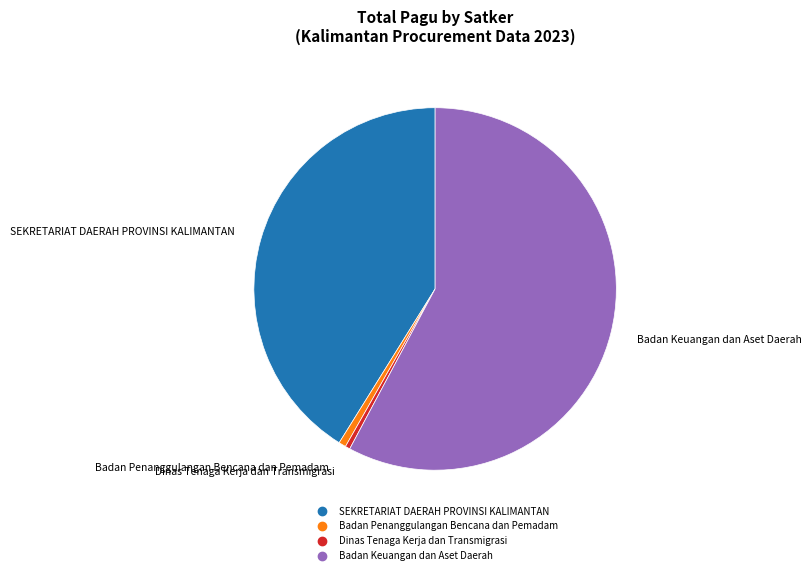

Does any single category account for the majority?

Yes